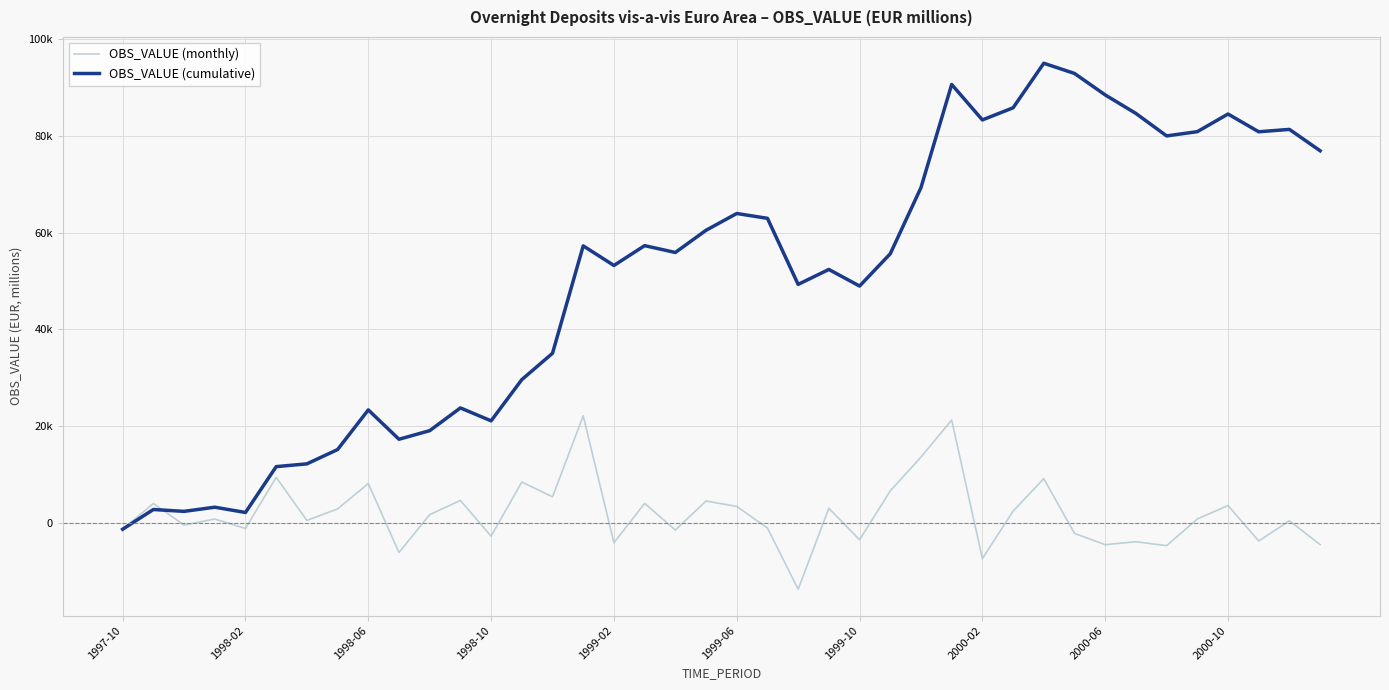

What is the average value of the OBS_VALUE (monthly) series?

1922.0